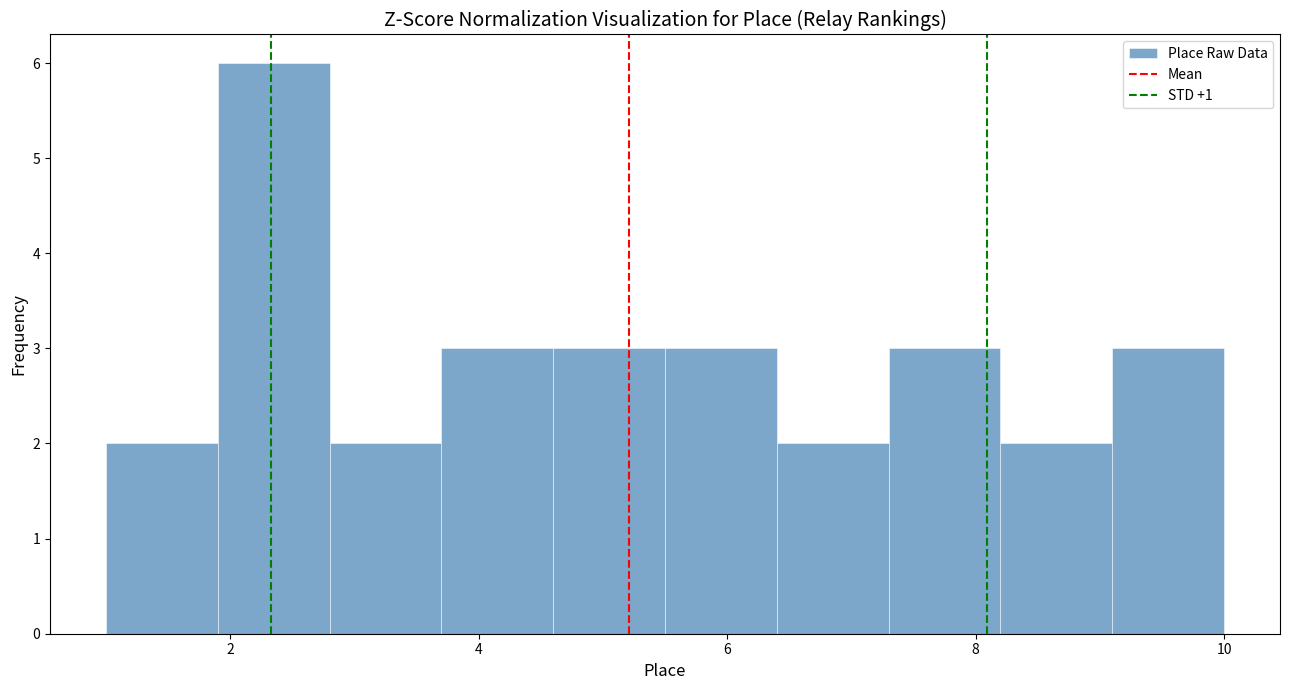

Over which range of the x-axis is the bar tallest?

1.9 to 2.8